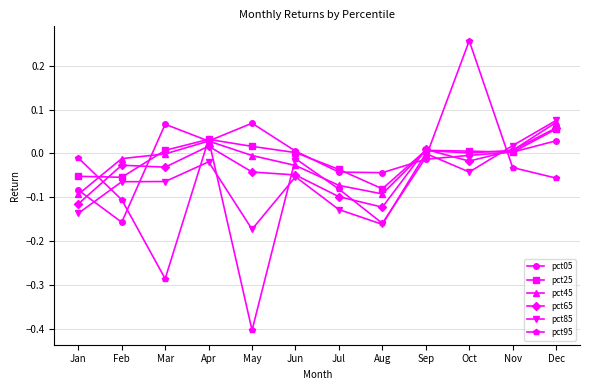

The pct95 series shows -0.4 at May. True or false?

True